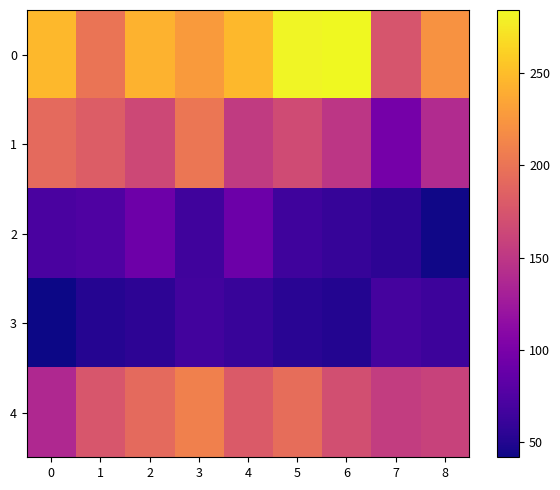

Reading left to right, extract all data points from this chart.

0: 0=247	1=200	2=243	3=228	4=247	5=282	6=284	7=175	8=222
1: 0=192	1=181	2=164	3=201	4=153	5=167	6=149	7=97	8=140
2: 0=72	1=75	2=93	3=66	4=92	5=65	6=60	7=56	8=43
3: 0=42	1=52	2=56	3=67	4=61	5=54	6=51	7=69	8=64
4: 0=138	1=176	2=192	3=209	4=180	5=195	6=170	7=155	8=160